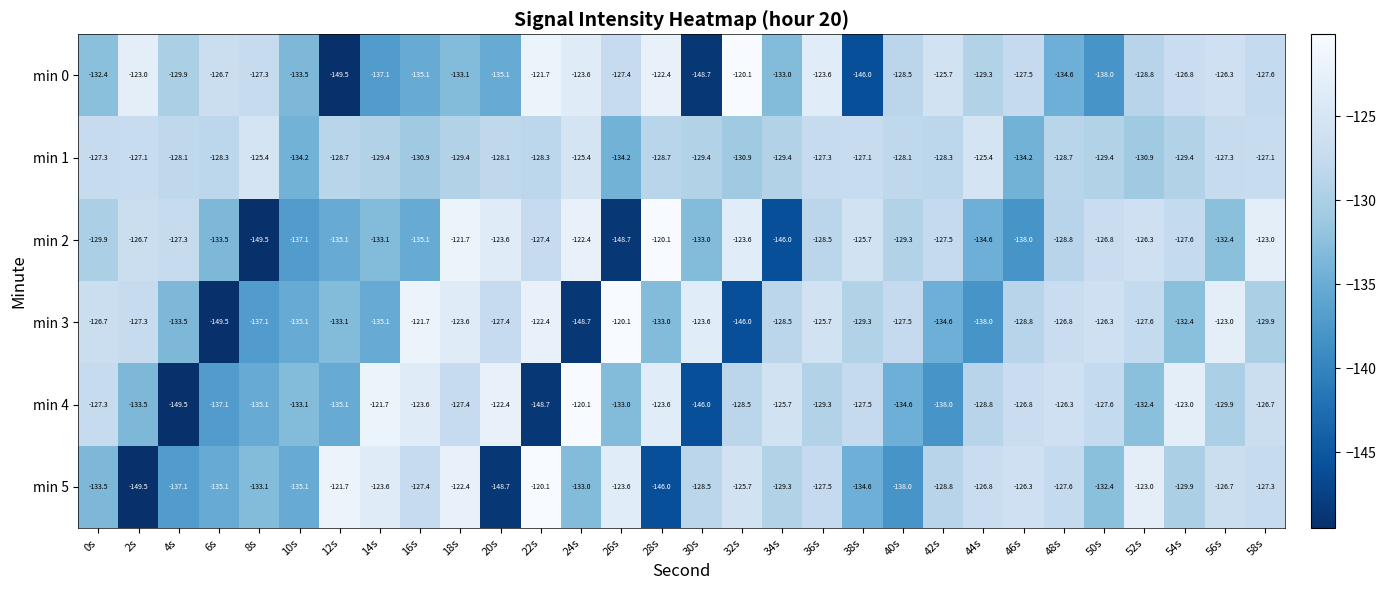

Which series changed the most between 20s and 50s?

min 5